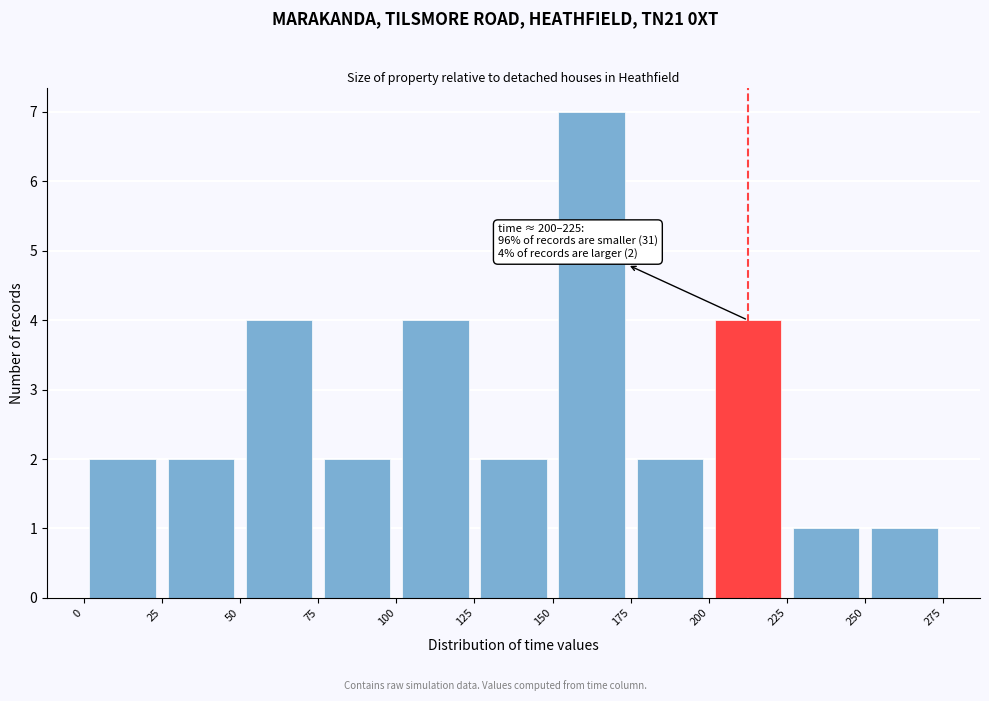

Over which range of the x-axis is the bar tallest?

150 to 175